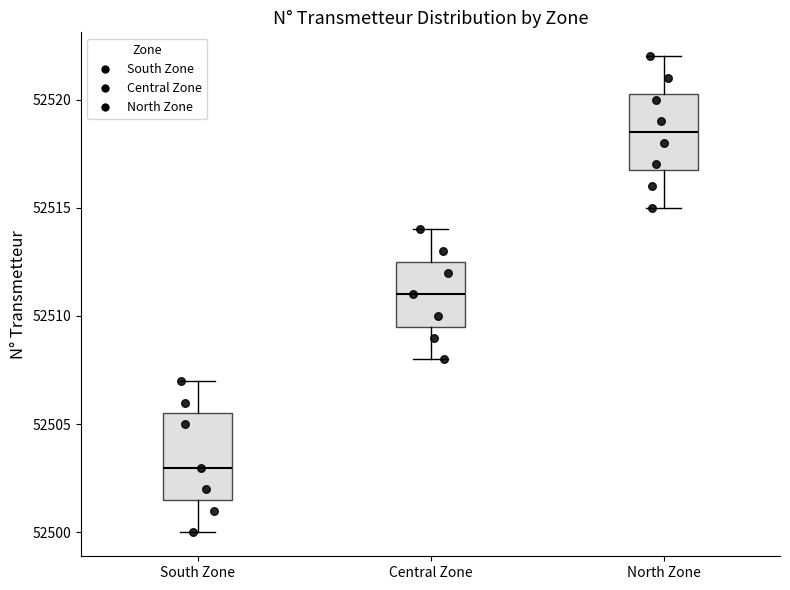

Reading left to right, read every box against the y-axis: the position of its median line, the range the box covers, and the ends of its whiskers. The values are not printed on the chart, so give them approximately, as read against the axis.

South Zone: median 52503.0, box 52501.5 to 52505.5, whiskers 52500.0 to 52507.0
Central Zone: median 52511.0, box 52509.5 to 52512.5, whiskers 52508.0 to 52514.0
North Zone: median 52518.5, box 52517.0 to 52520.5, whiskers 52515.0 to 52522.0